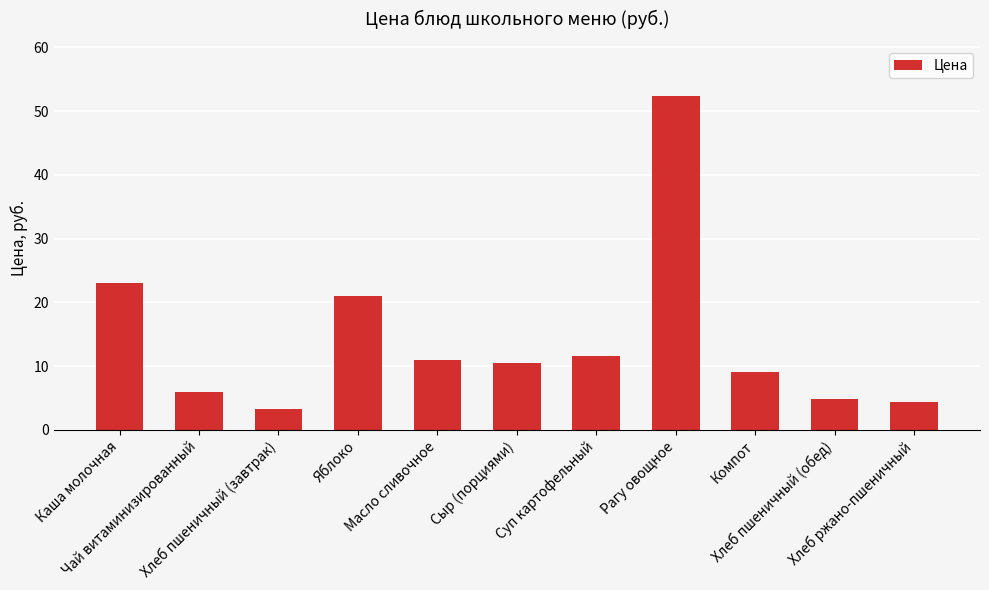

What position from the right is Сыр (порциями)?

6